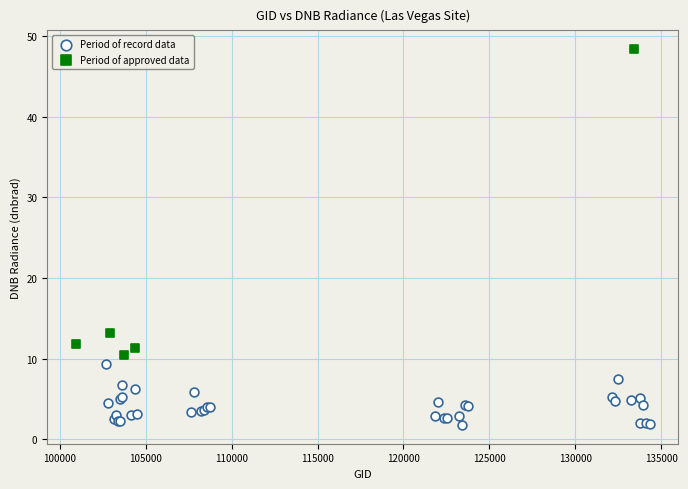

Which series reaches the maximum Y coordinate?

Period of approved data